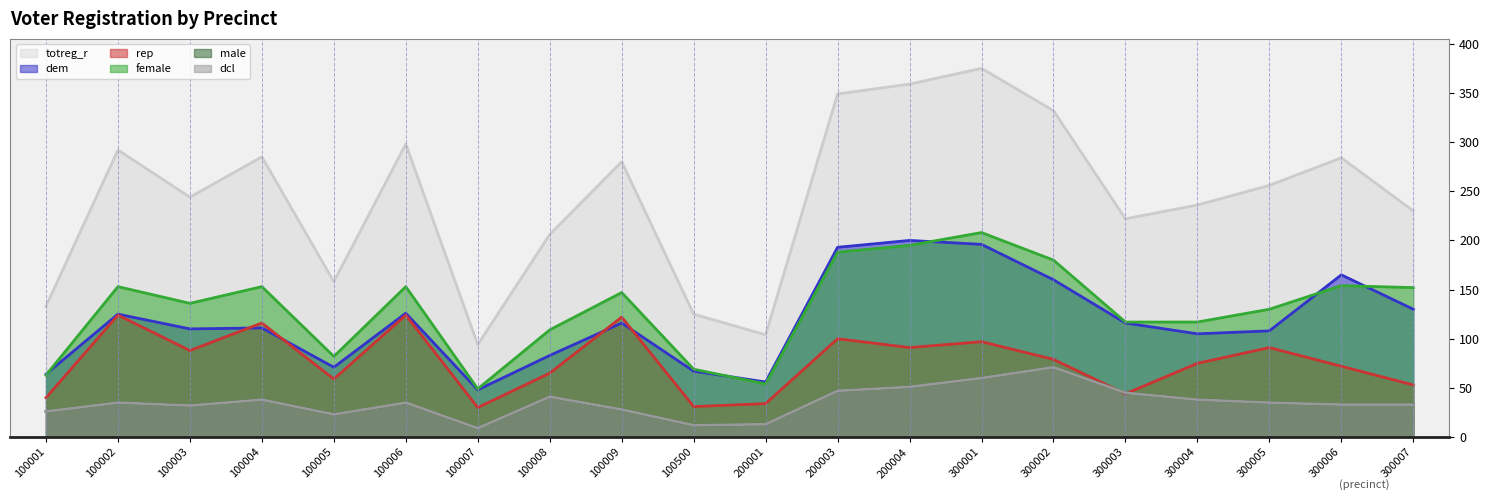

Reading left to right, list all the values displayed in this chart.

totreg_r: 100001=133	100002=292	100003=244	100004=285	100005=158	100006=298	100007=94	100008=206	100009=280	100500=125	200001=104	200003=349	200004=359	300001=375	300002=332	300003=222	300004=236	300005=256	300006=284	300007=230
dem: 100001=64	100002=125	100003=110	100004=111	100005=71	100006=126	100007=48	100008=83	100009=116	100500=67	200001=56	200003=193	200004=200	300001=196	300002=160	300003=116	300004=105	300005=108	300006=165	300007=130
rep: 100001=40	100002=124	100003=88	100004=116	100005=59	100006=124	100007=30	100008=65	100009=122	100500=31	200001=34	200003=100	200004=91	300001=97	300002=79	300003=44	300004=75	300005=91	300006=72	300007=53
female: 100001=63	100002=153	100003=136	100004=153	100005=82	100006=153	100007=49	100008=109	100009=147	100500=69	200001=54	200003=188	200004=195	300001=208	300002=180	300003=117	300004=117	300005=130	300006=154	300007=152
male: 100001=26	100002=35	100003=32	100004=38	100005=23	100006=35	100007=9	100008=41	100009=28	100500=12	200001=13	200003=47	200004=51	300001=60	300002=71	300003=45	300004=38	300005=35	300006=33	300007=33
dcl: 100001=26	100002=35	100003=32	100004=38	100005=23	100006=35	100007=9	100008=41	100009=28	100500=12	200001=13	200003=47	200004=51	300001=60	300002=71	300003=45	300004=38	300005=35	300006=33	300007=33